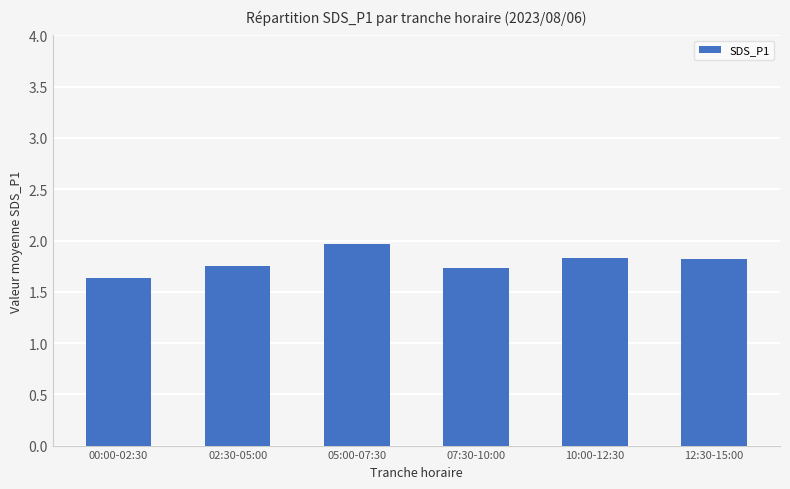

What is the maximum value shown in the chart?

2.0